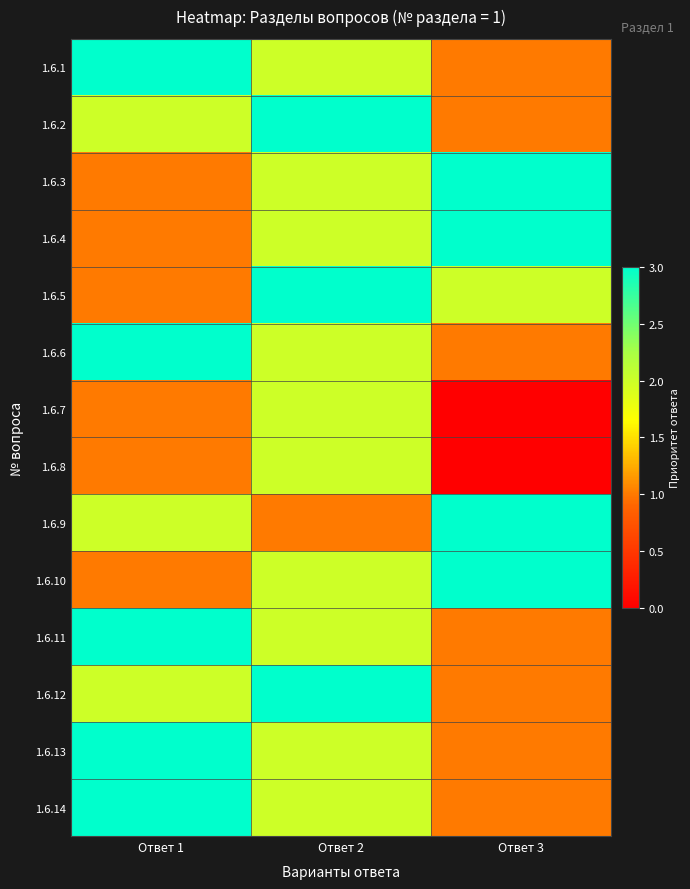

Which series has the largest total across all categories?

1.6.1